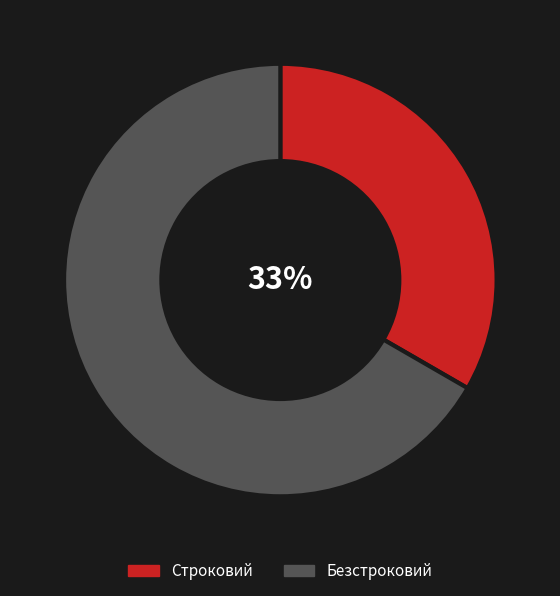

To the nearest percent, what portion does Строковий represent?

33%